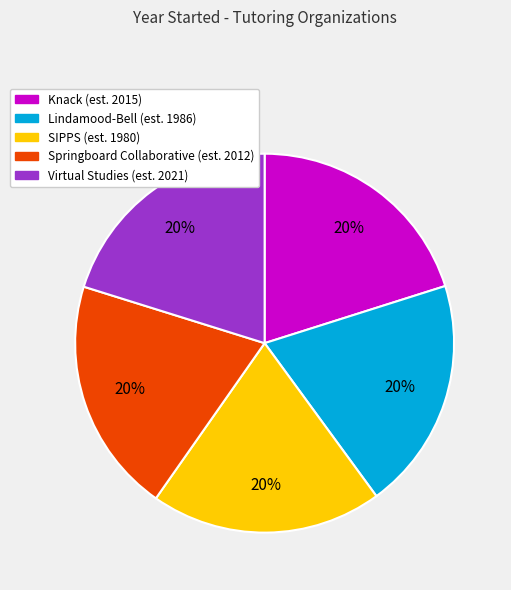

Is there any slice that represents more than half of the pie?

No